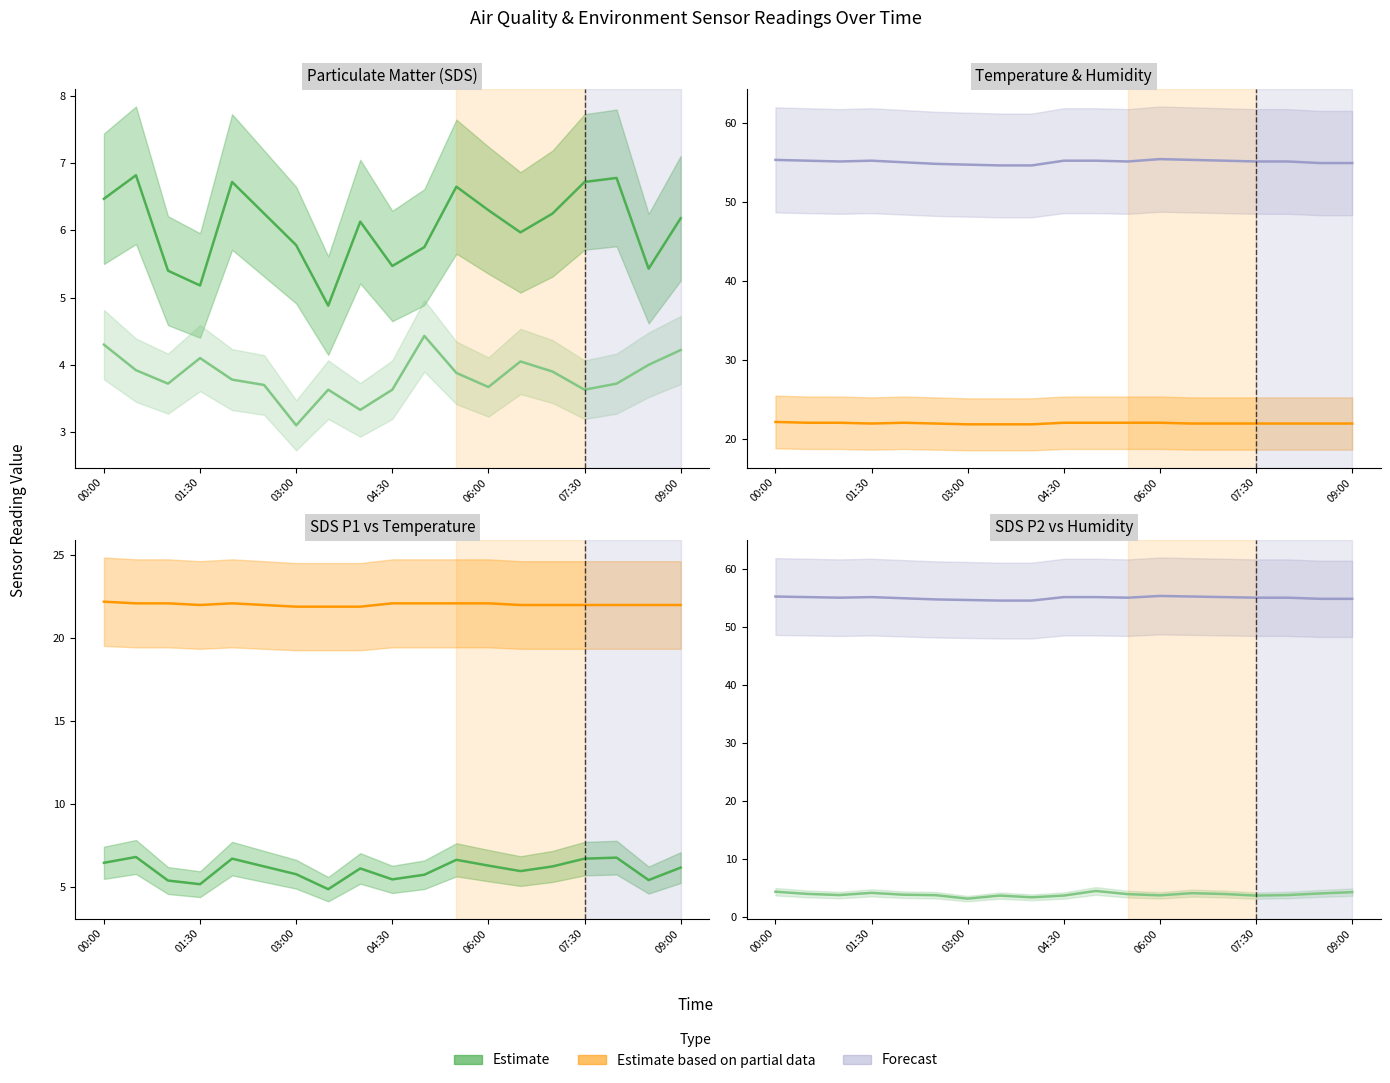

The value of SDS_P1 at 13 is 6.0. True or false?

True